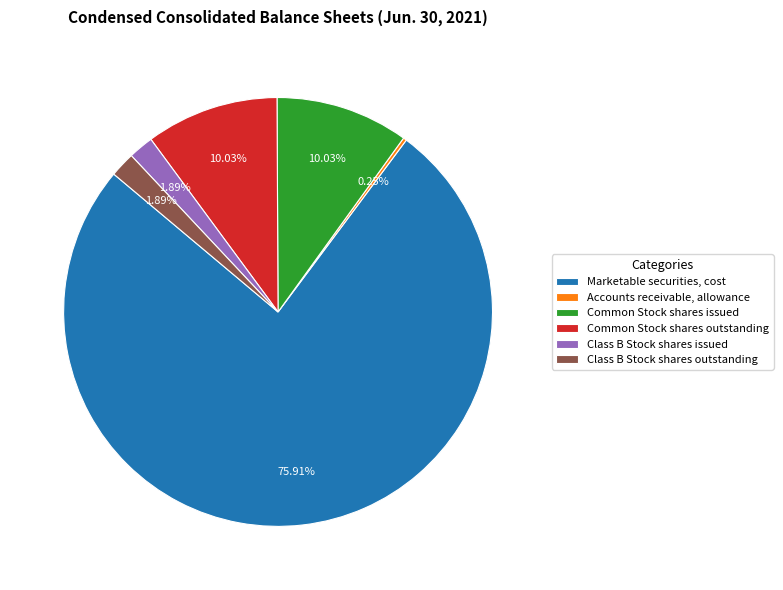

Combined, do Marketable securities, cost and Common Stock shares outstanding account for over 50%?

Yes